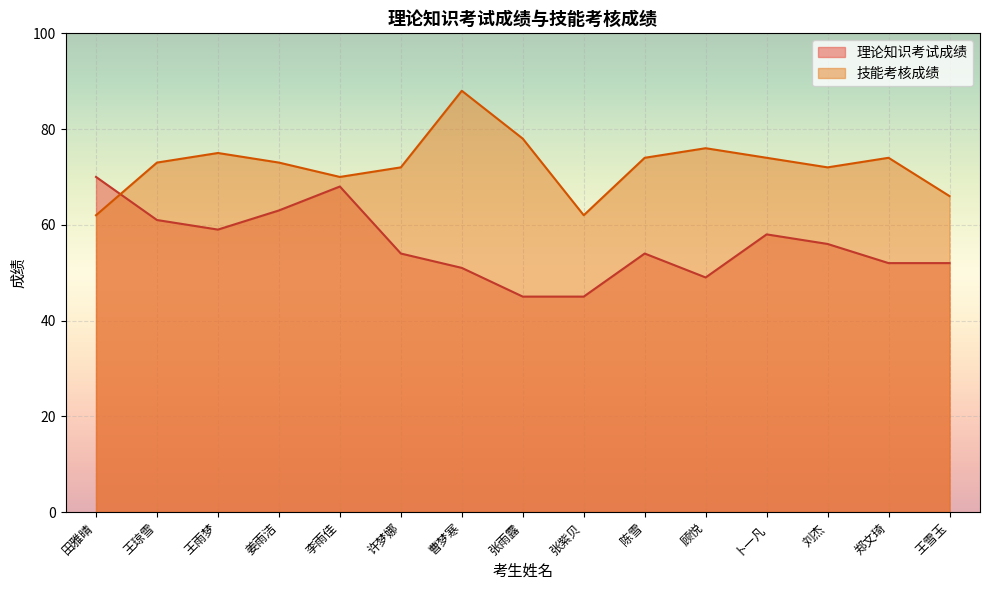

At which label does 技能考核成绩 reach its minimum?

田雅晴